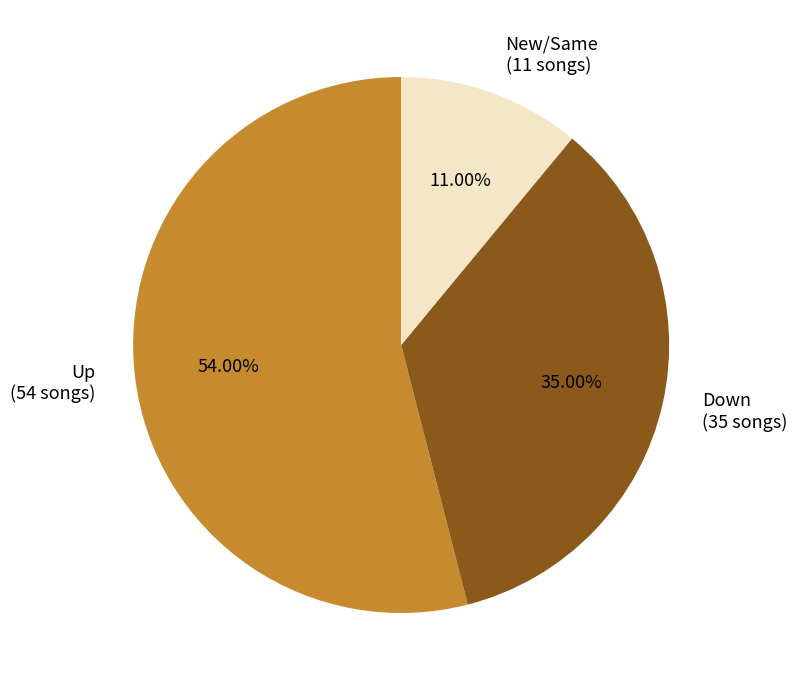

Is there any slice that represents more than half of the pie?

Yes